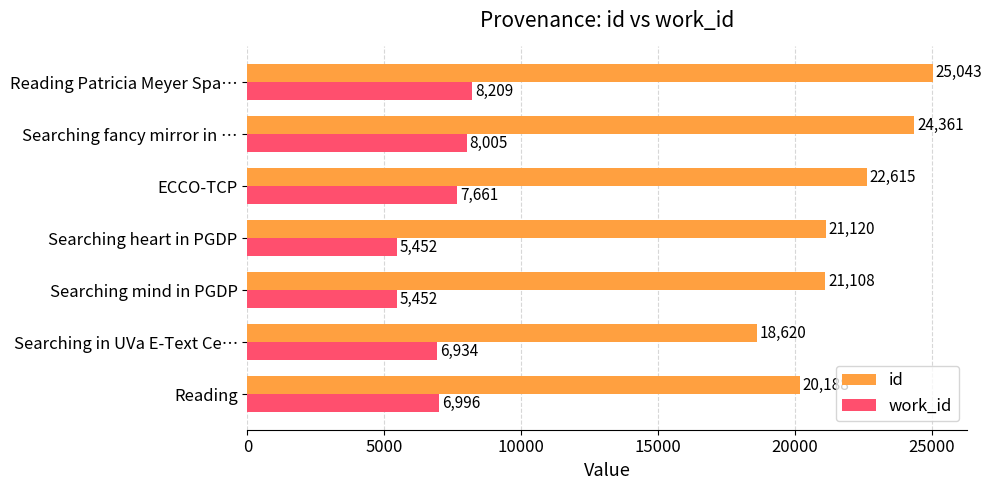

What is the total value across all series at Reading Patricia Meyer Spa…?

33252.0